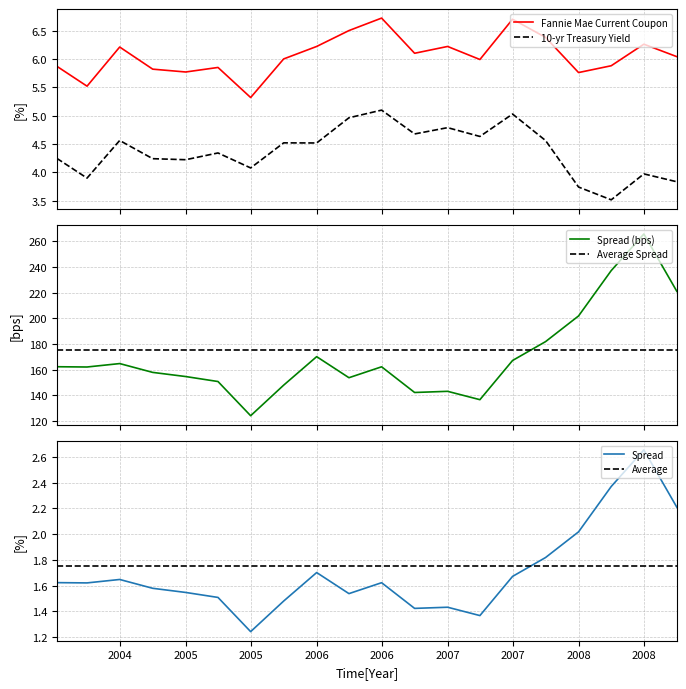

How many times do Average Spread and Spread (bps) cross each other?

1